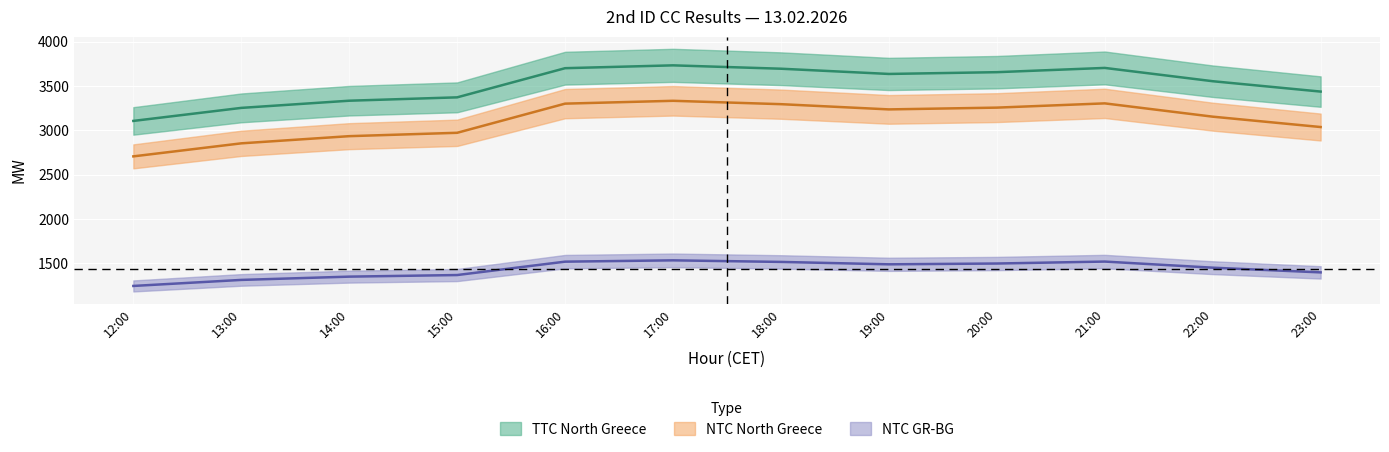

Which label corresponds to the largest value in the chart?

17:00